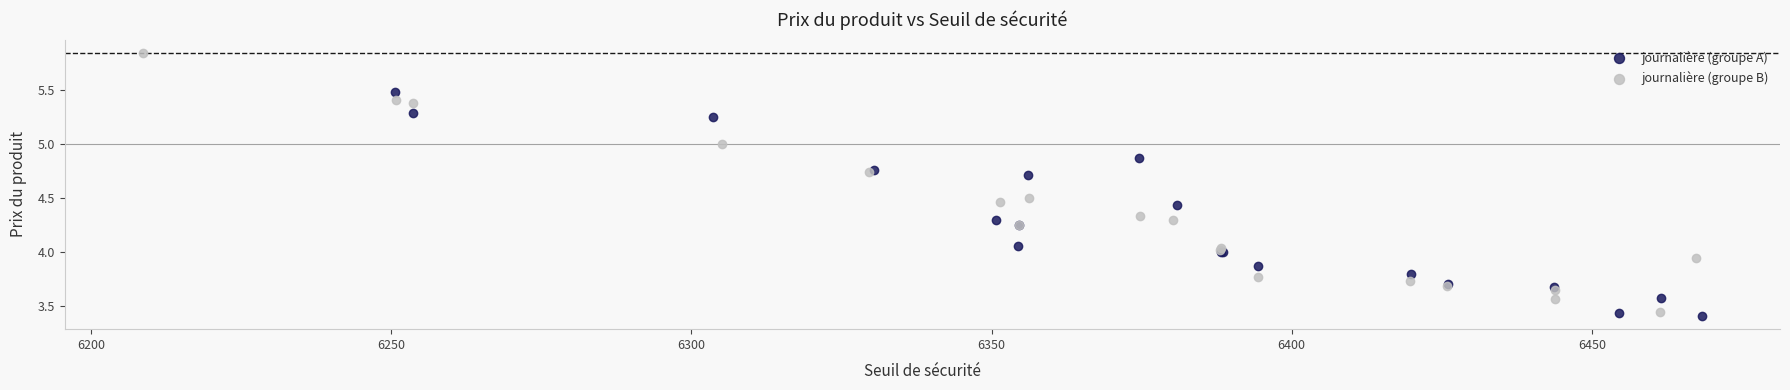

Which series contains the highest Y value?

journalière (groupe B)